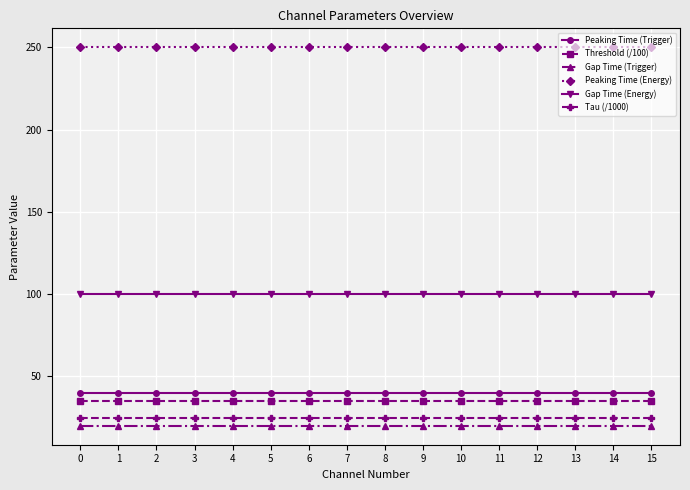

What is the smallest value displayed?

20